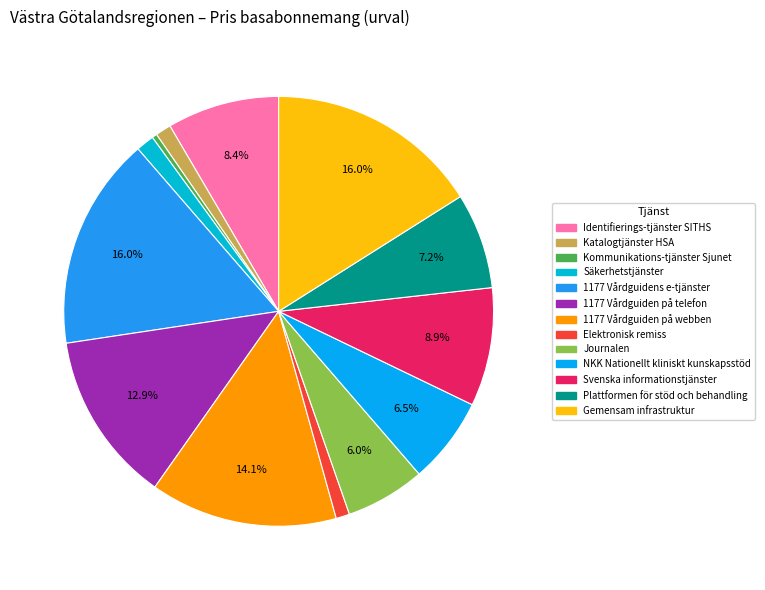

To the nearest percent, what is the difference between the largest and smallest slice percentages?

16%